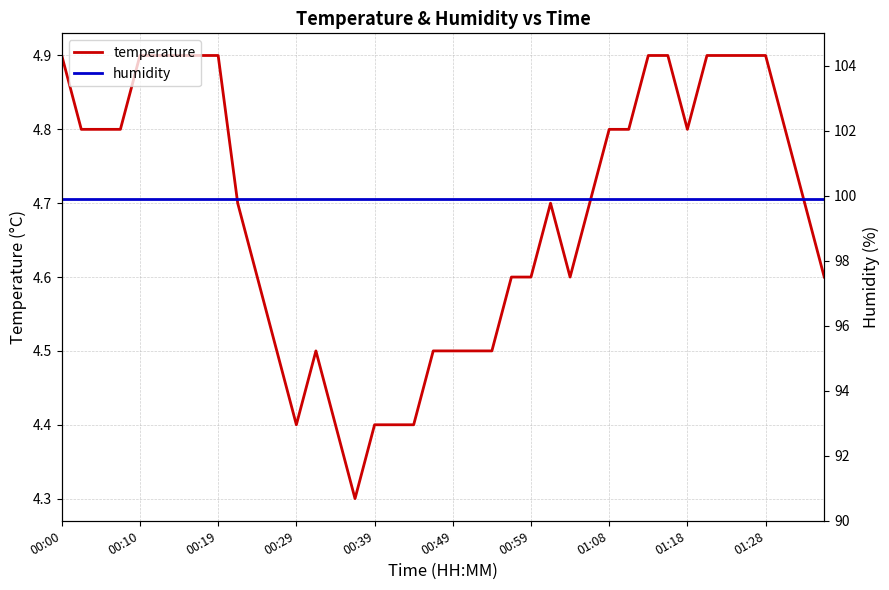

The value of temperature at 00:19 is 4.9. True or false?

True